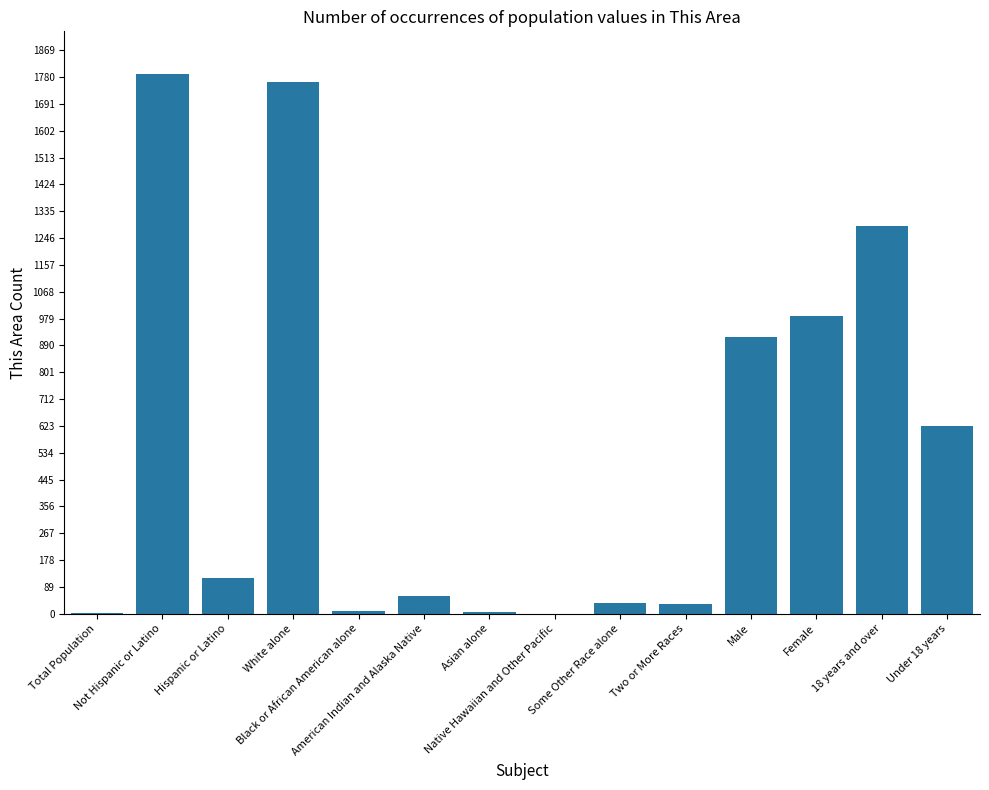

The value at Hispanic or Latino is 118. True or false?

True